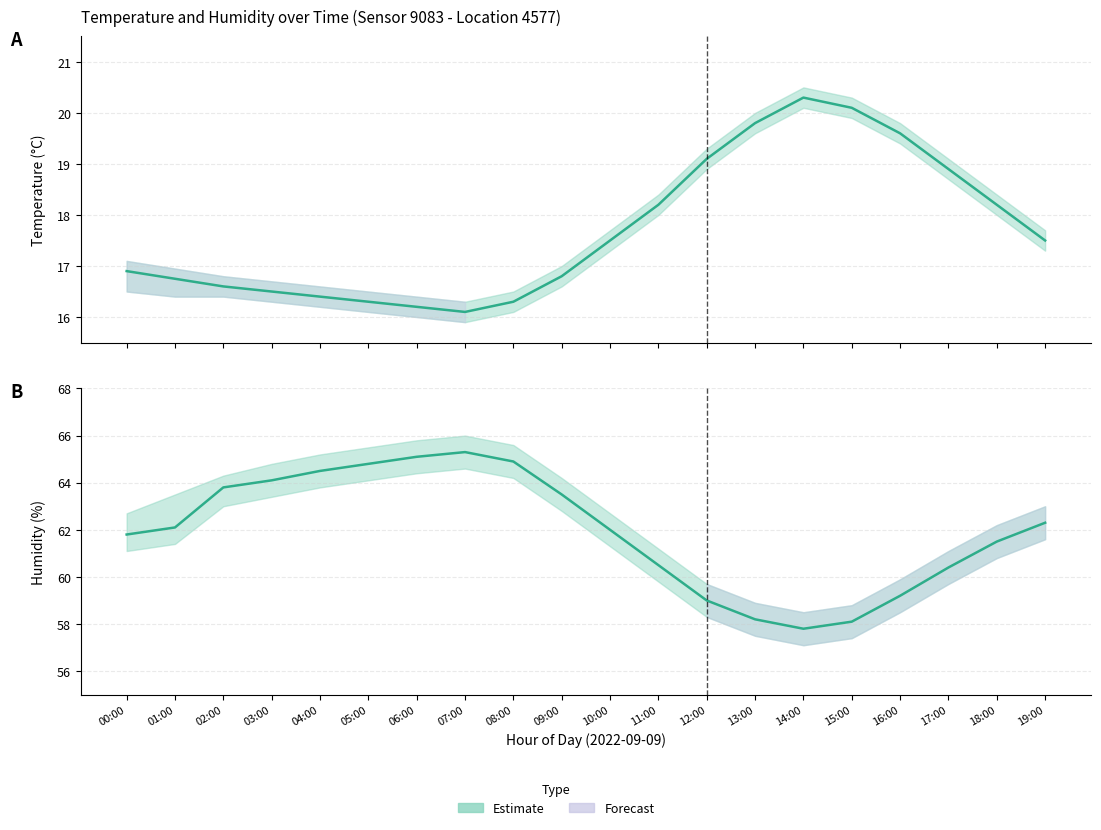

Rank the series at 13:00 from highest to lowest value.

Humidity (mean), Temperature (mean)